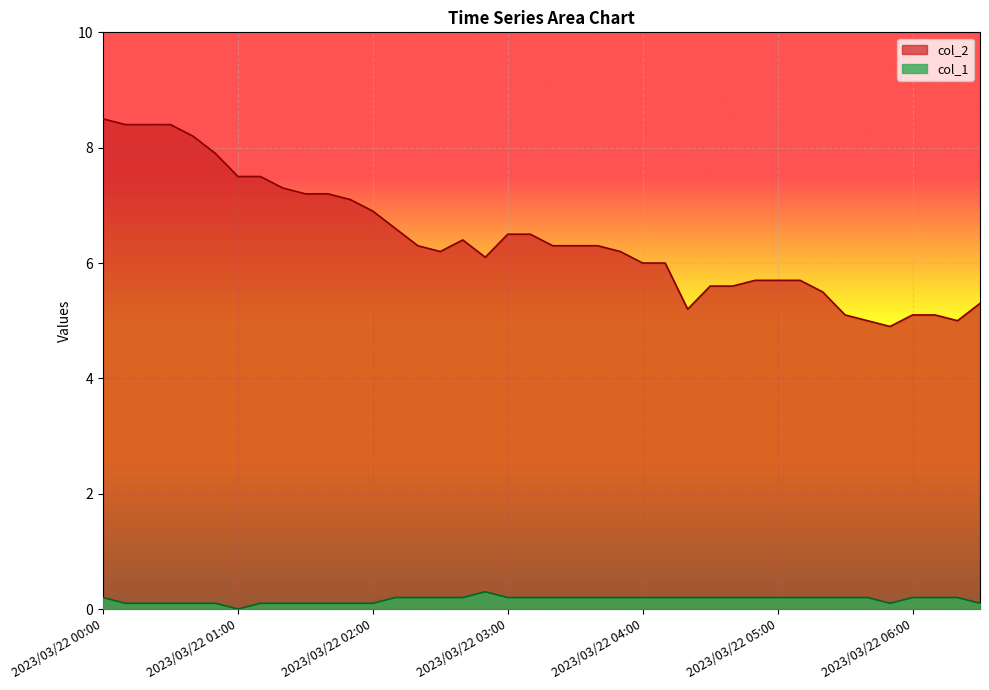

True or false: col_2 and col_1 intersect in this chart.

False